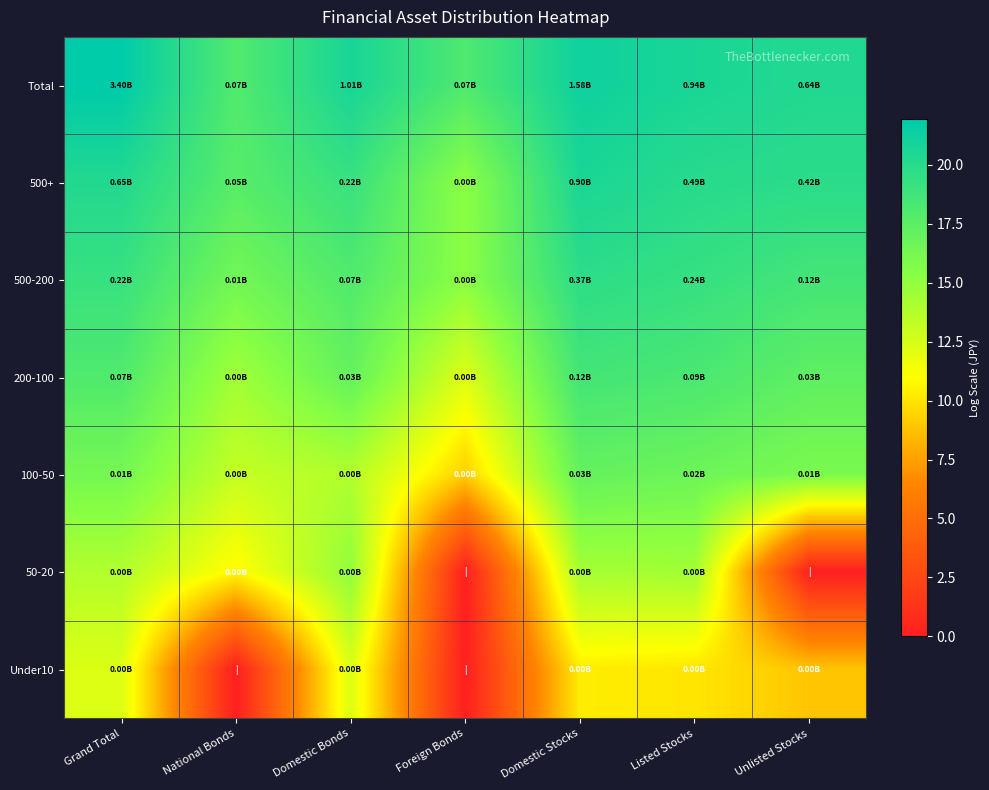

What is the total value across all series at Listed Stocks?

119.4